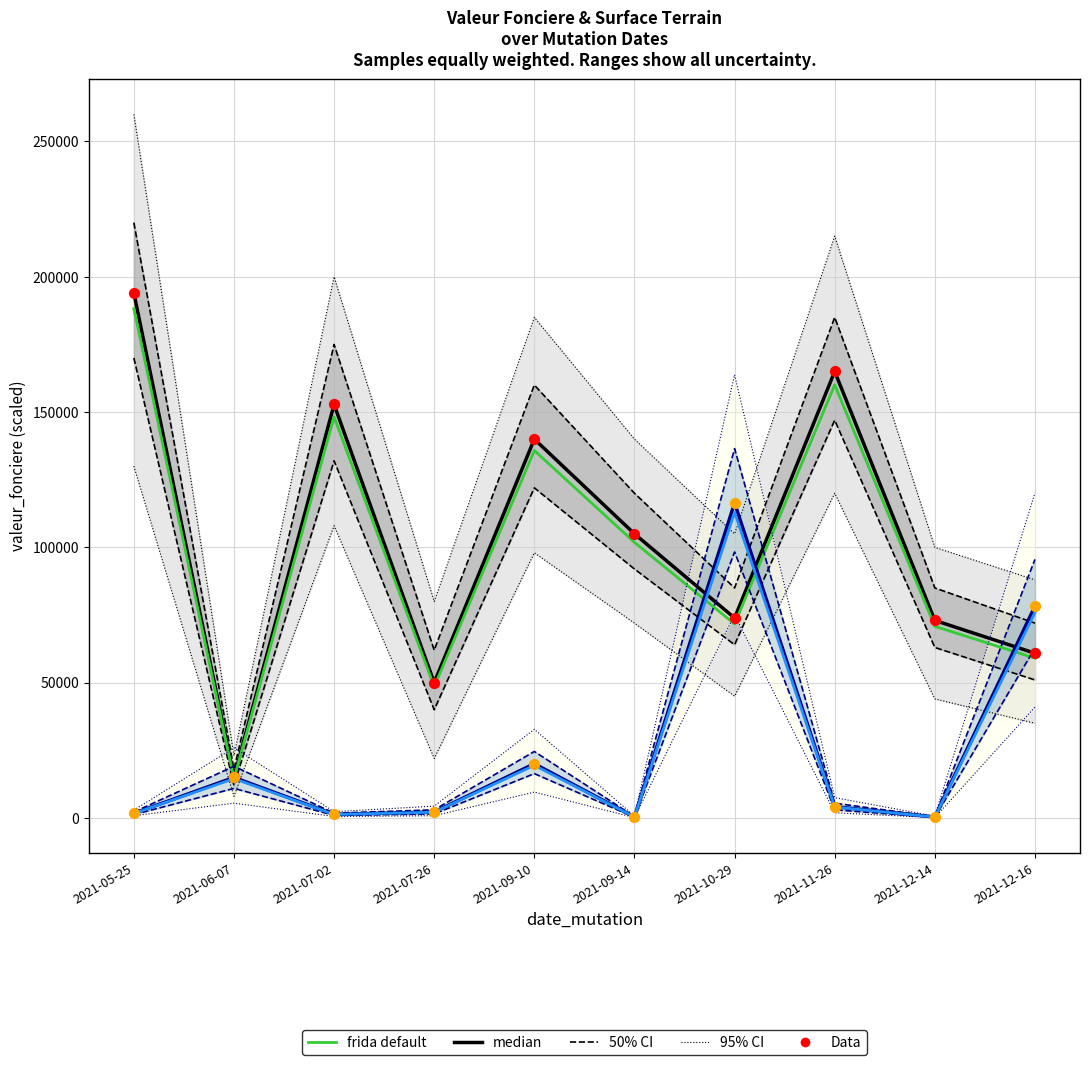

Is the value of Data (surface_terrain) at 2021-06-07 greater than the value of frida default (surface_terrain) at 2021-06-07?

Yes